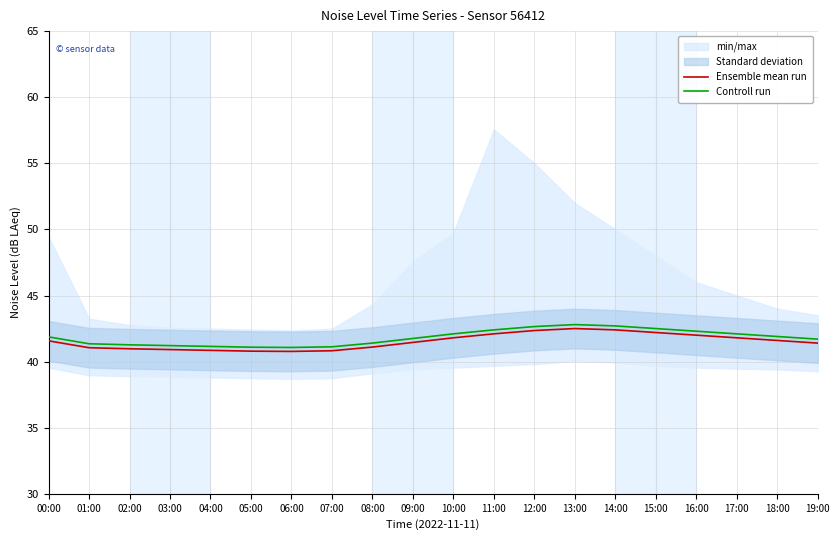

Does the chart display data point markers on the line(s)?

No